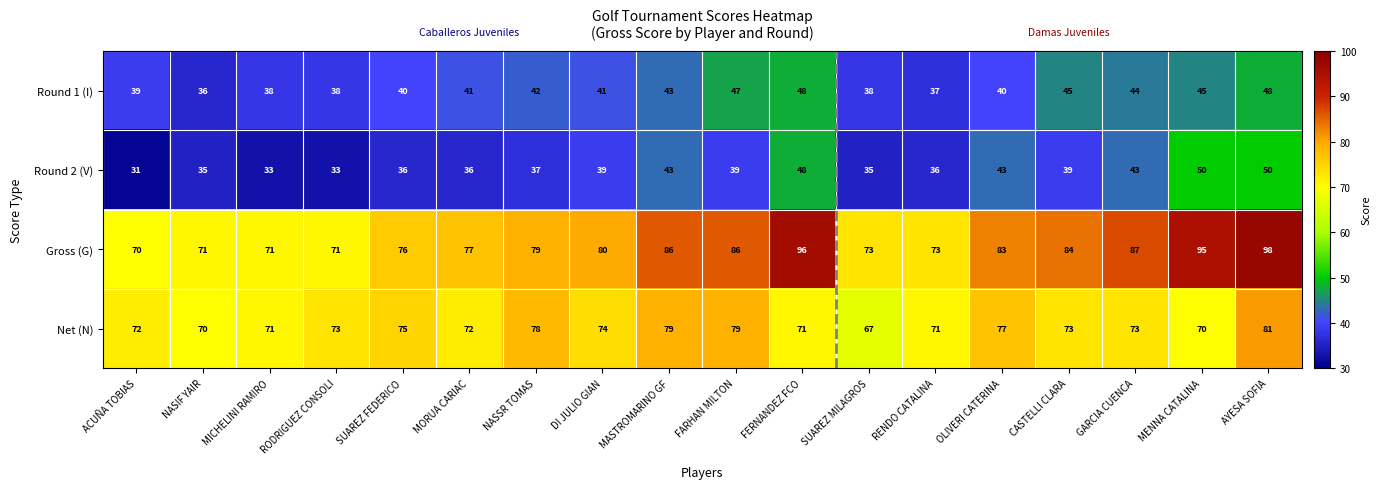

The Gross (G) series shows 134 at FARHAN MILTON. True or false?

False